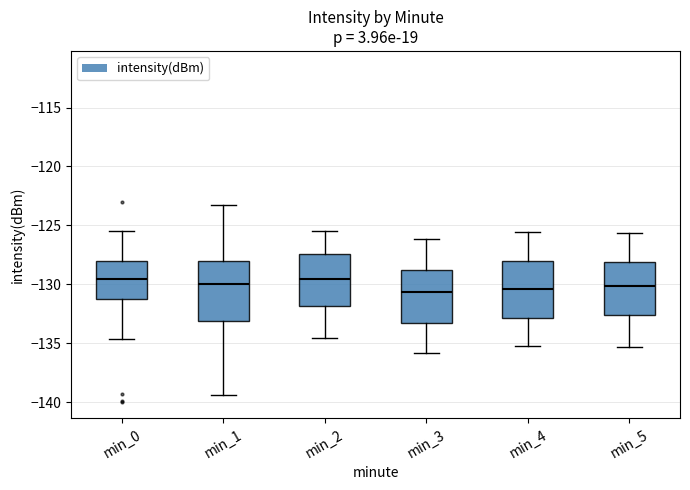

Where does the lower whisker of the box for min_5 end on the y-axis? The values are not printed on the chart, so give them approximately, as read against the axis.

-135.5